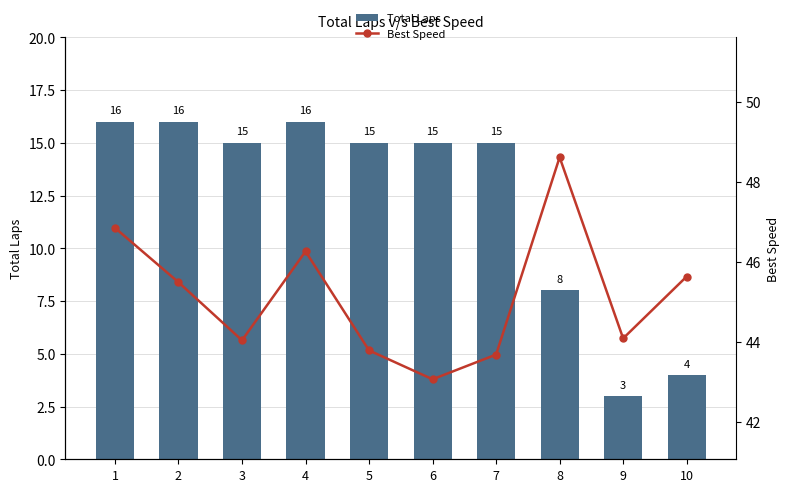

Between 3 and 6, which series saw the biggest shift?

Best Speed